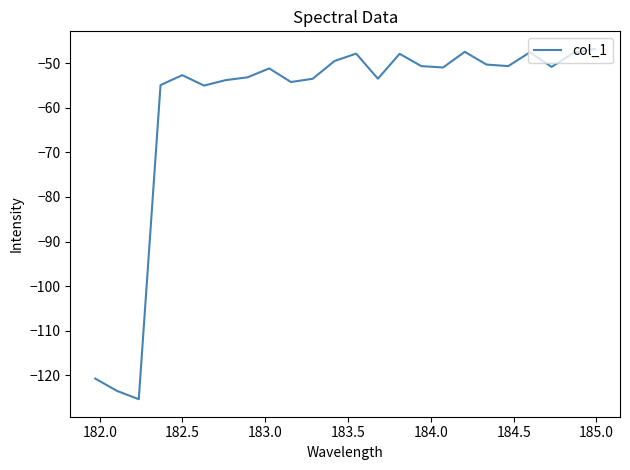

What is the difference between the maximum and minimum values?

78.5